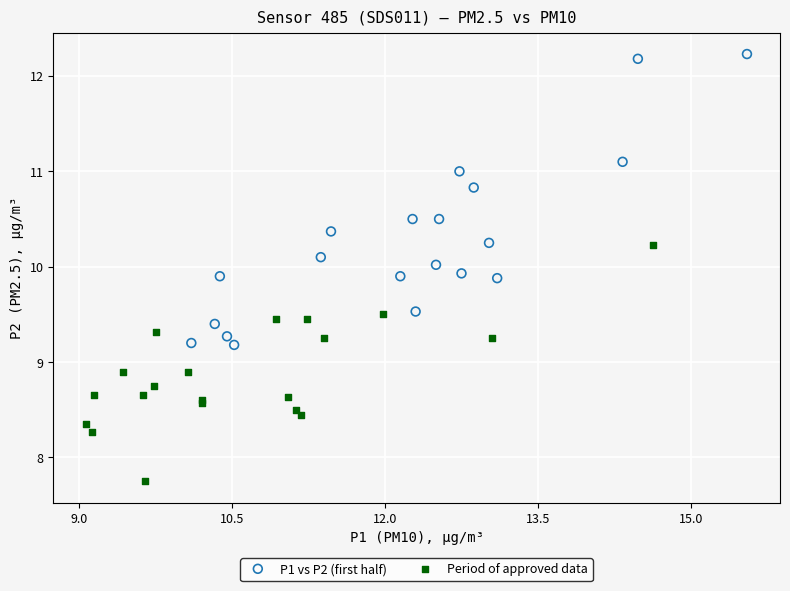

Which series contains the highest Y value?

P1 vs P2 (first half)